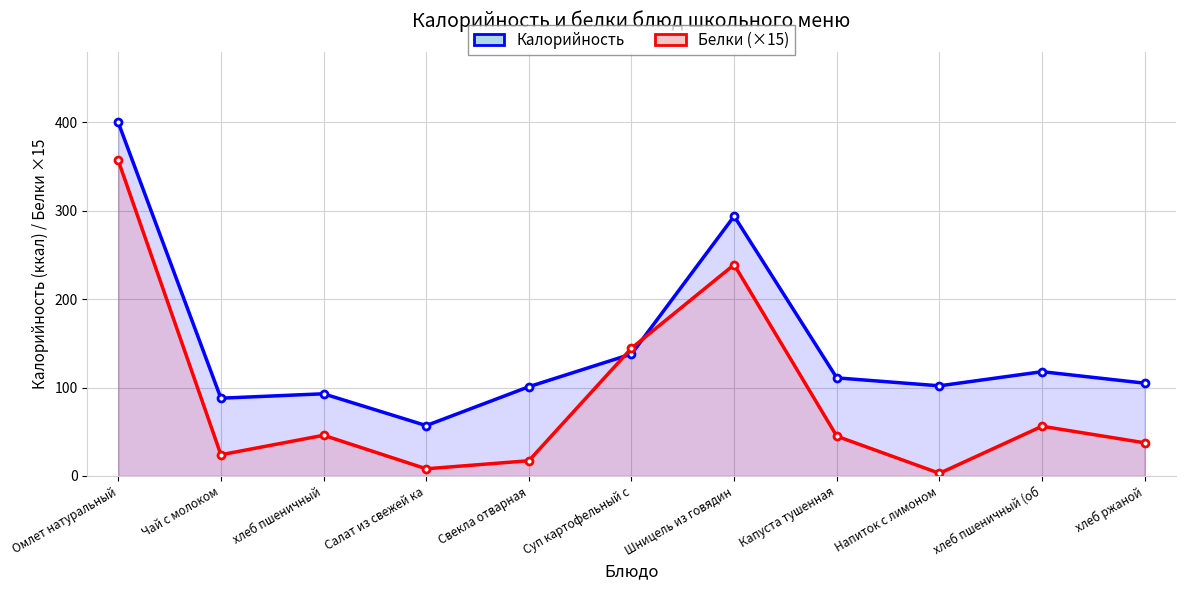

Reading right to left, transcribe all the data shown in this chart.

Калорийность: 105.0	118.0	102.0	111.0	294.0	138.0	101.0	57.0	93.0	88.0	400.0
Белки (×15): 37.5	56.2	3.0	45.0	239.1	144.6	17.2	8.1	46.0	24.0	357.0